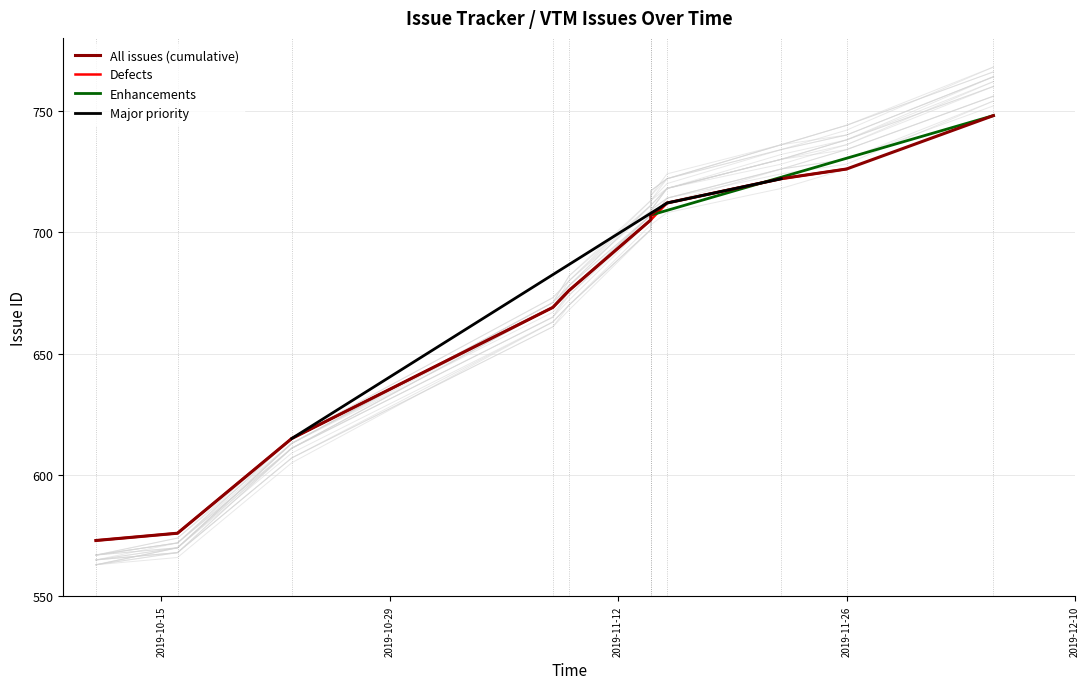

What is the lowest value of the Defects series?

573